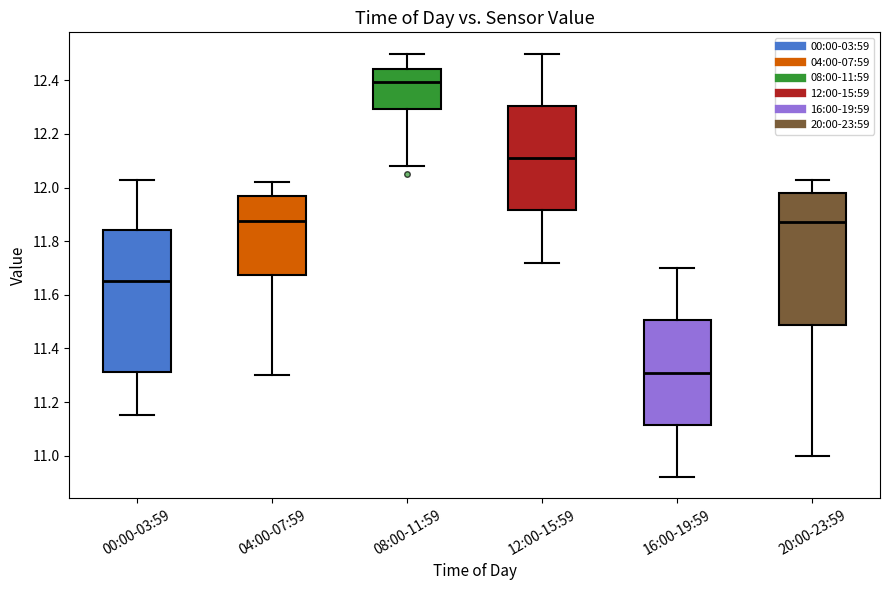

Reading left to right, transcribe this box plot: for each box, give where its median line is, the range the box spans, and where its two whiskers end, as read against the y-axis. The values are not printed on the chart, so give them approximately, as read against the axis.

00:00-03:59: median 11.66, box 11.32 to 11.84, whiskers 11.16 to 12.04
04:00-07:59: median 11.88, box 11.68 to 11.98, whiskers 11.30 to 12.02
08:00-11:59: median 12.40, box 12.30 to 12.44, whiskers 12.08 to 12.50
12:00-15:59: median 12.12, box 11.92 to 12.30, whiskers 11.72 to 12.50
16:00-19:59: median 11.32, box 11.12 to 11.50, whiskers 10.92 to 11.70
20:00-23:59: median 11.88, box 11.48 to 11.98, whiskers 11.00 to 12.04